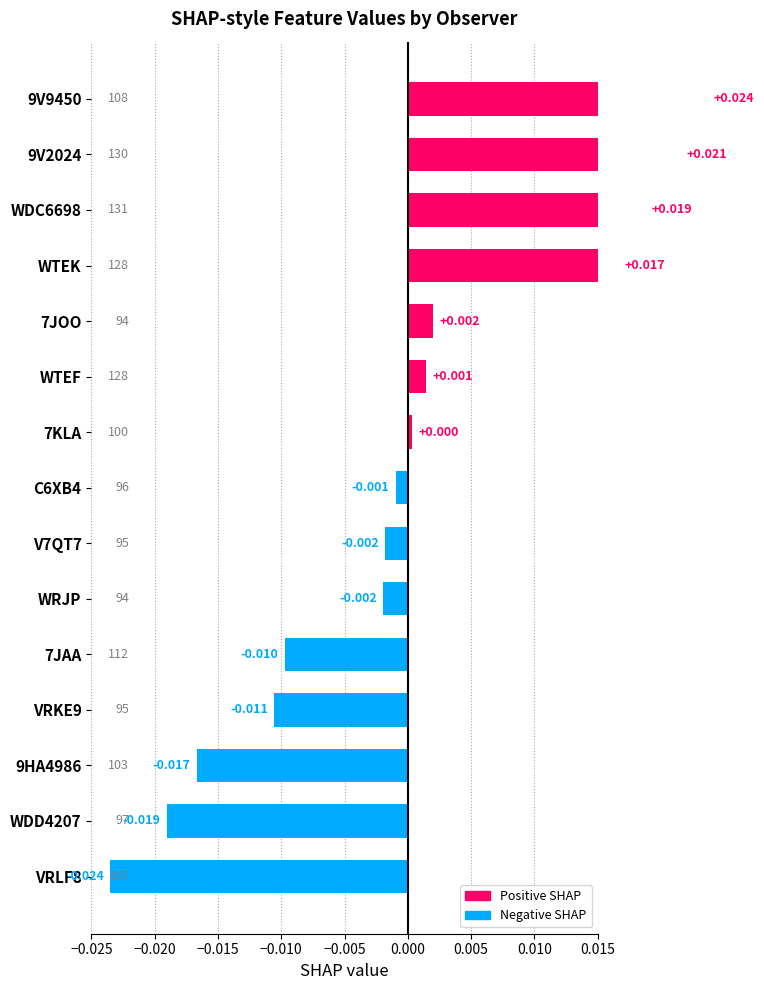

How many negative values are there?

8